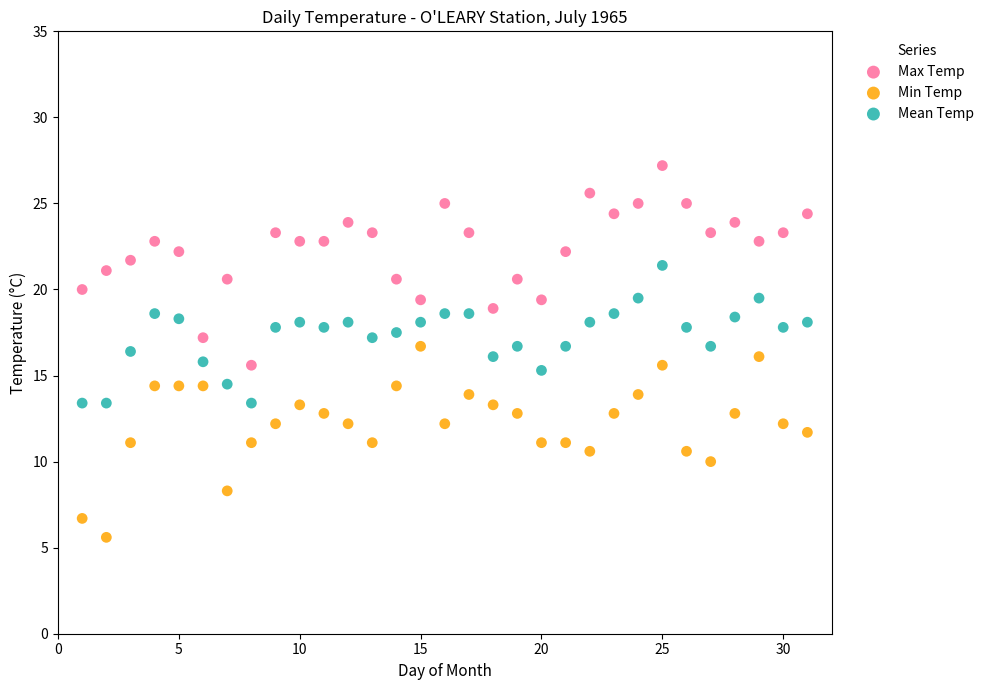

Which series contains the highest Y value?

Max Temp